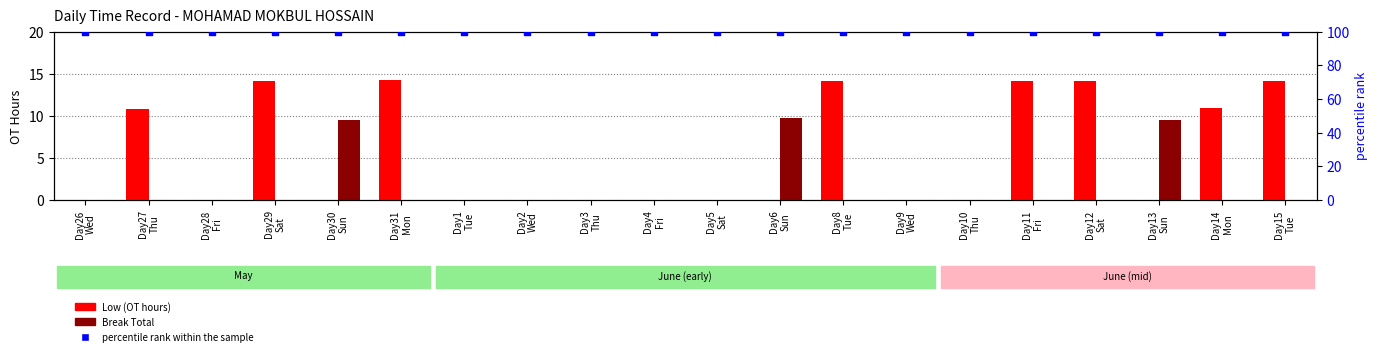

Which series contains the highest Y value?

percentile rank within the sample